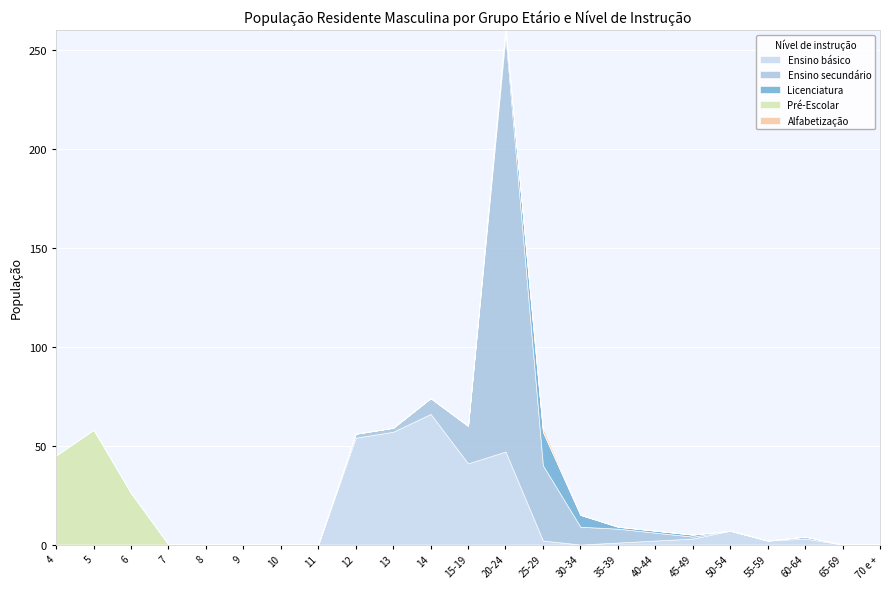

Which series has the widest spread of values?

Ensino secundário